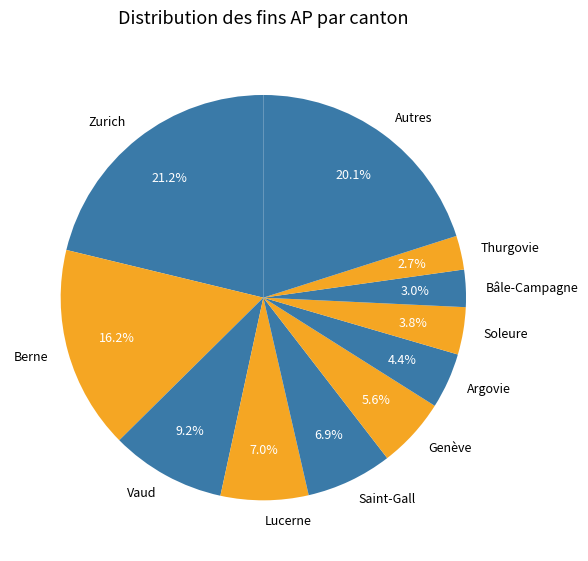

To the nearest percent, what is the average slice percentage?

9%